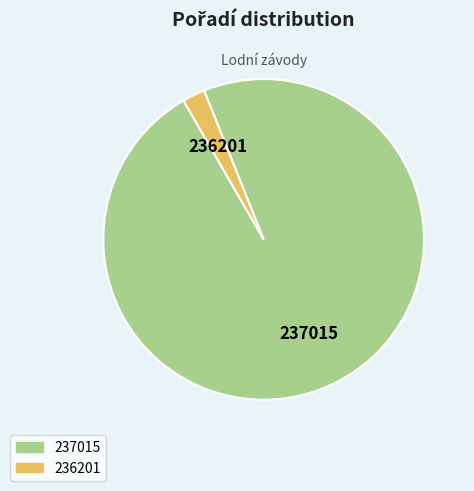

Rank the categories by value from lowest to highest.

236201, 237015